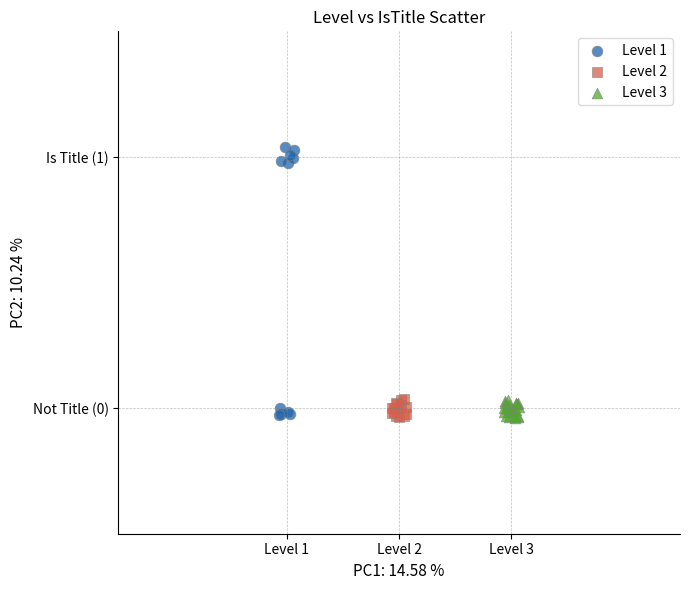

Which series has the widest spread of Y values?

Level 1